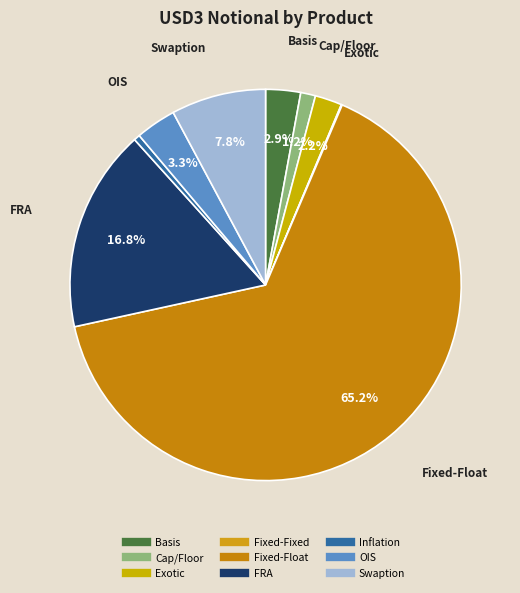

What is the ratio of the value at Basis to the value at Exotic?

1.3